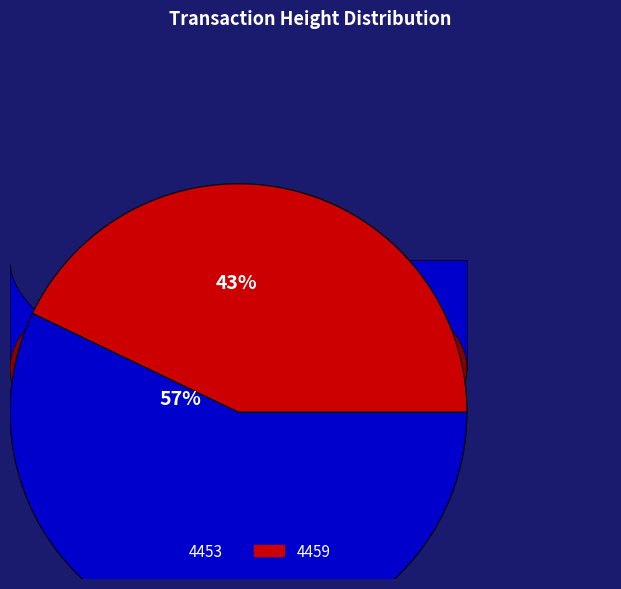

Combined, do 4459 and 4453 account for over 50%?

Yes